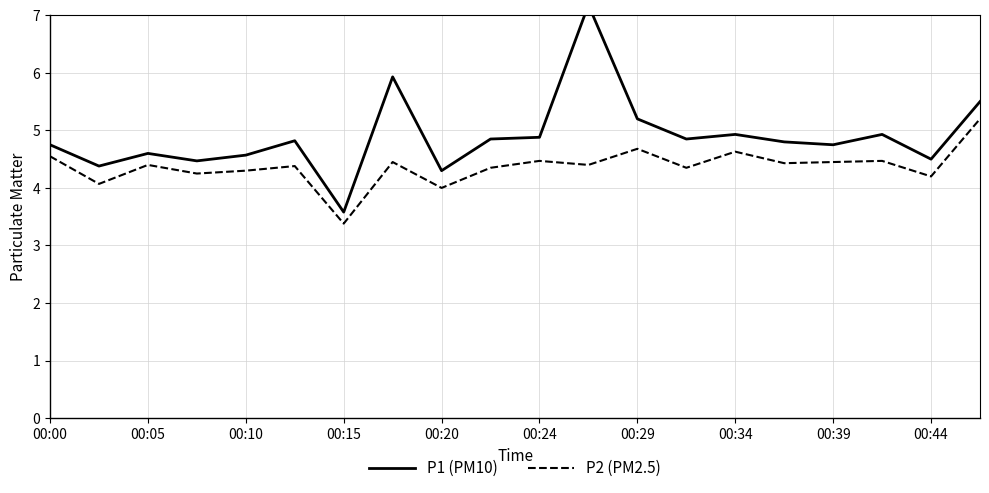

Is it true that P2 (PM2.5) equals 4.6 at 00:34?

True